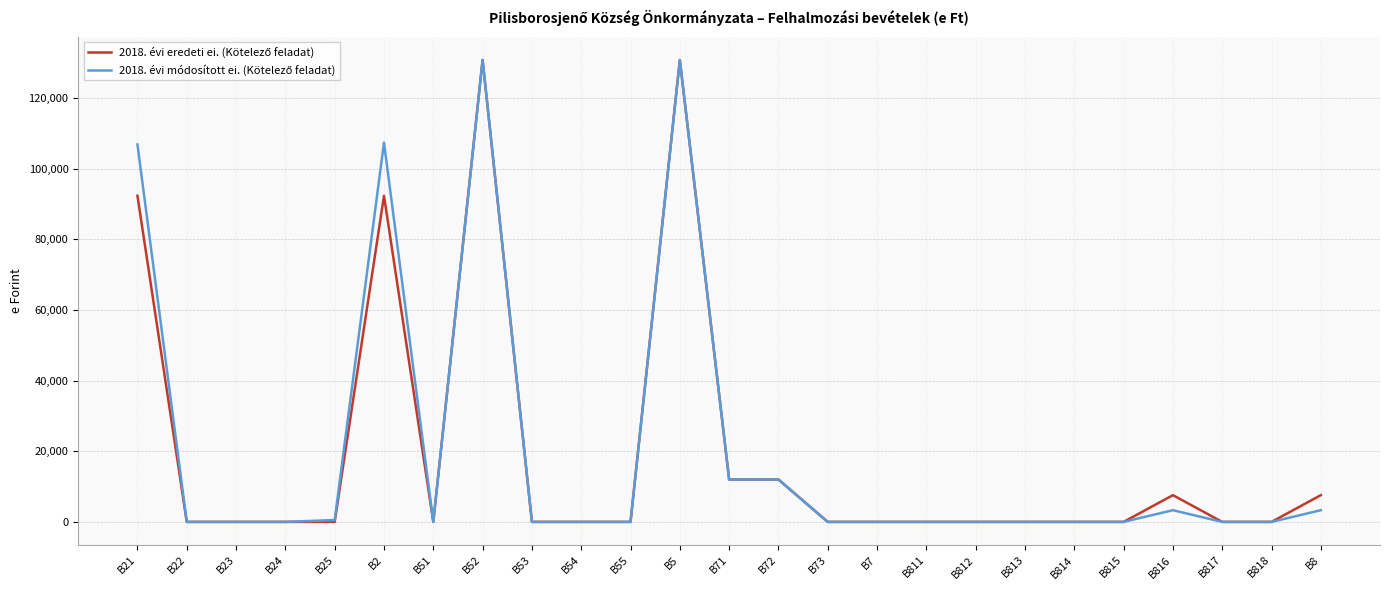

What is the greatest value displayed?

130806